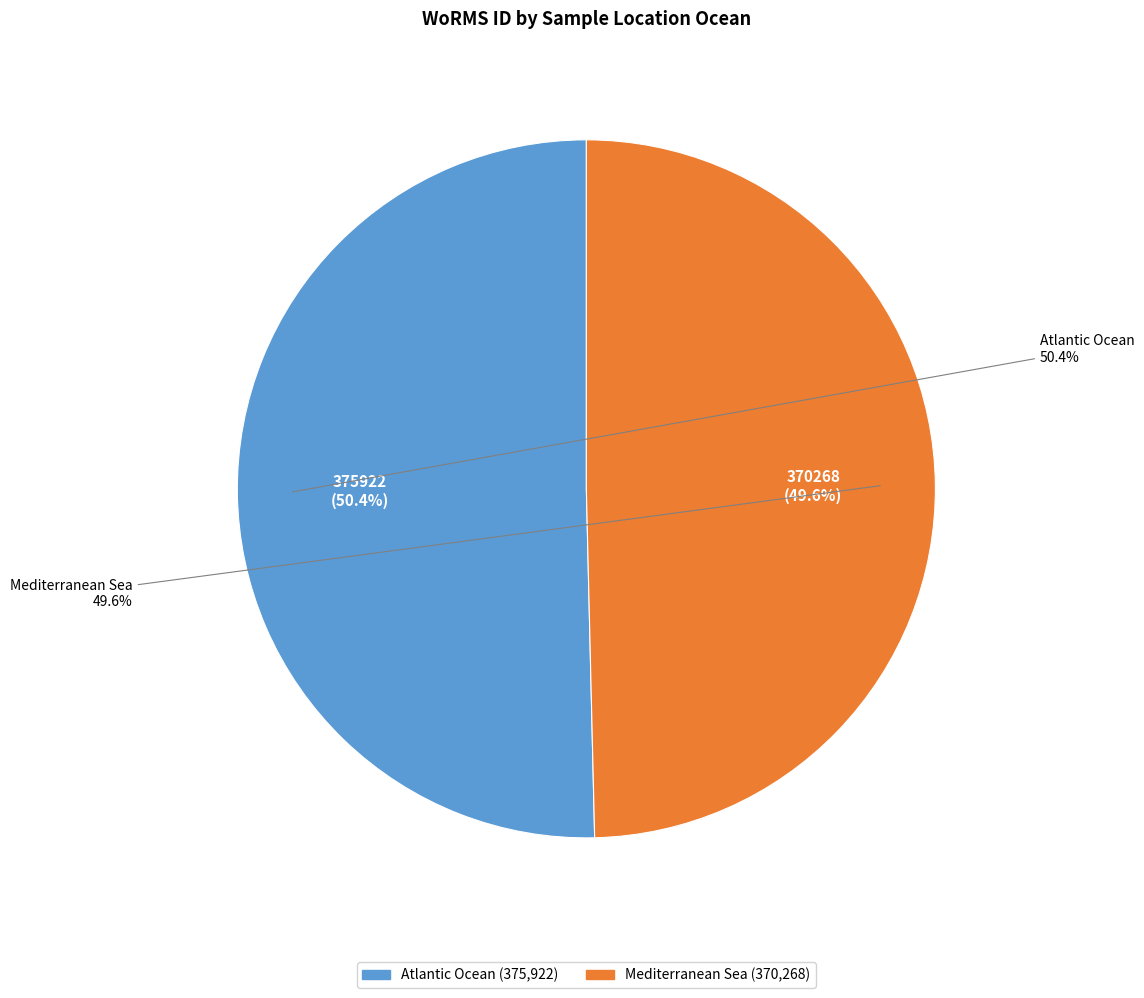

To the nearest percent, what is the difference between the Atlantic Ocean and Mediterranean Sea slice percentages?

1%